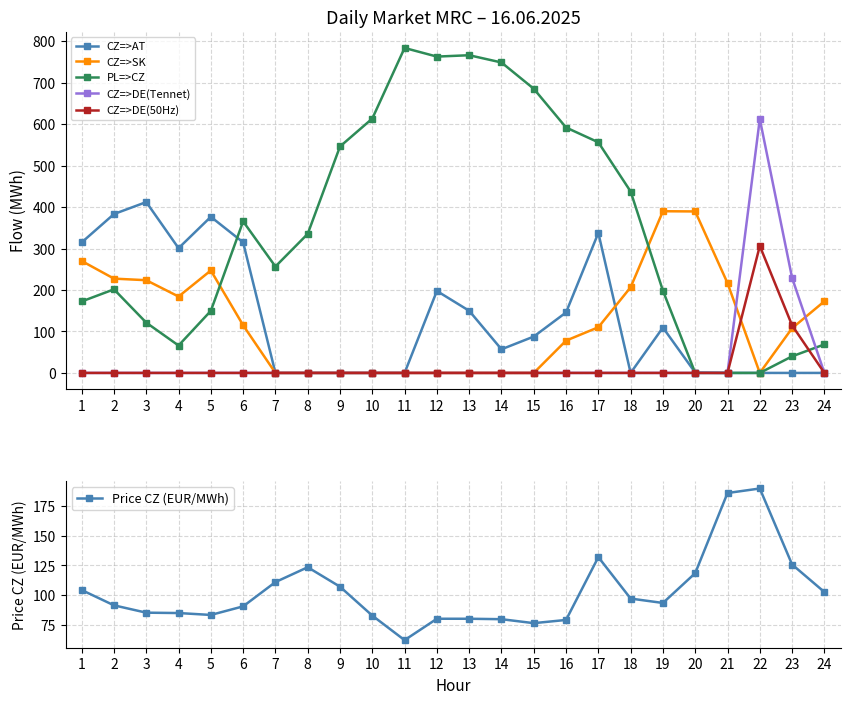

The value of CZ=>DE(50Hz) at 16 is 159.4. True or false?

False